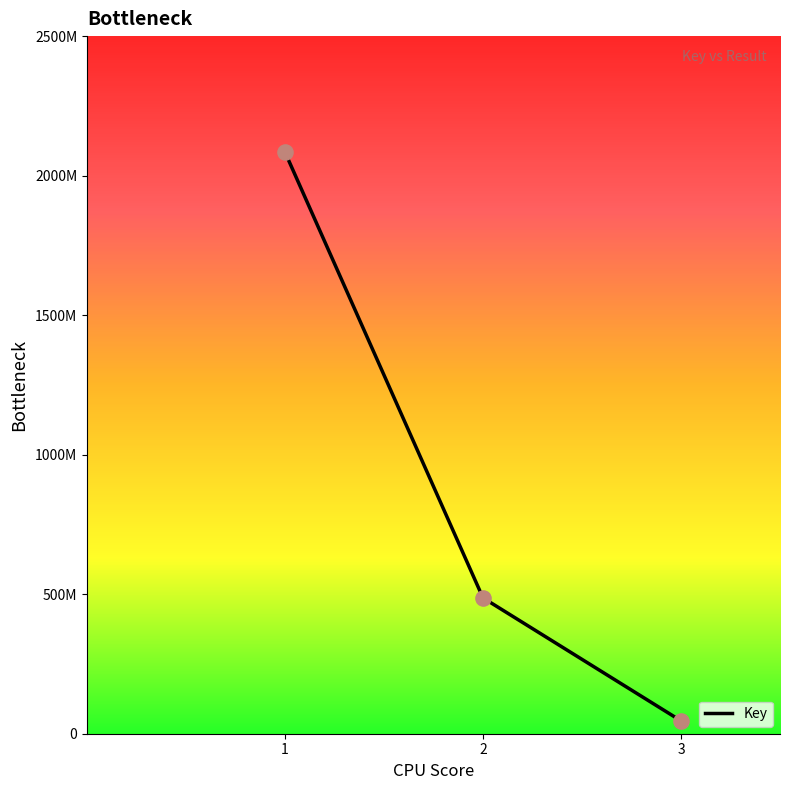

Does the chart have visible grid lines?

No